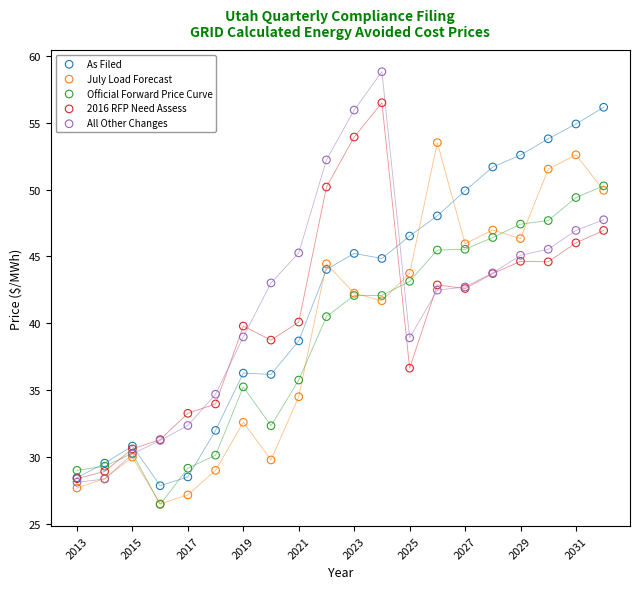

What are all the series names shown in the legend?

As Filed, July Load Forecast, Official Forward Price Curve, 2016 RFP Need Assess, All Other Changes